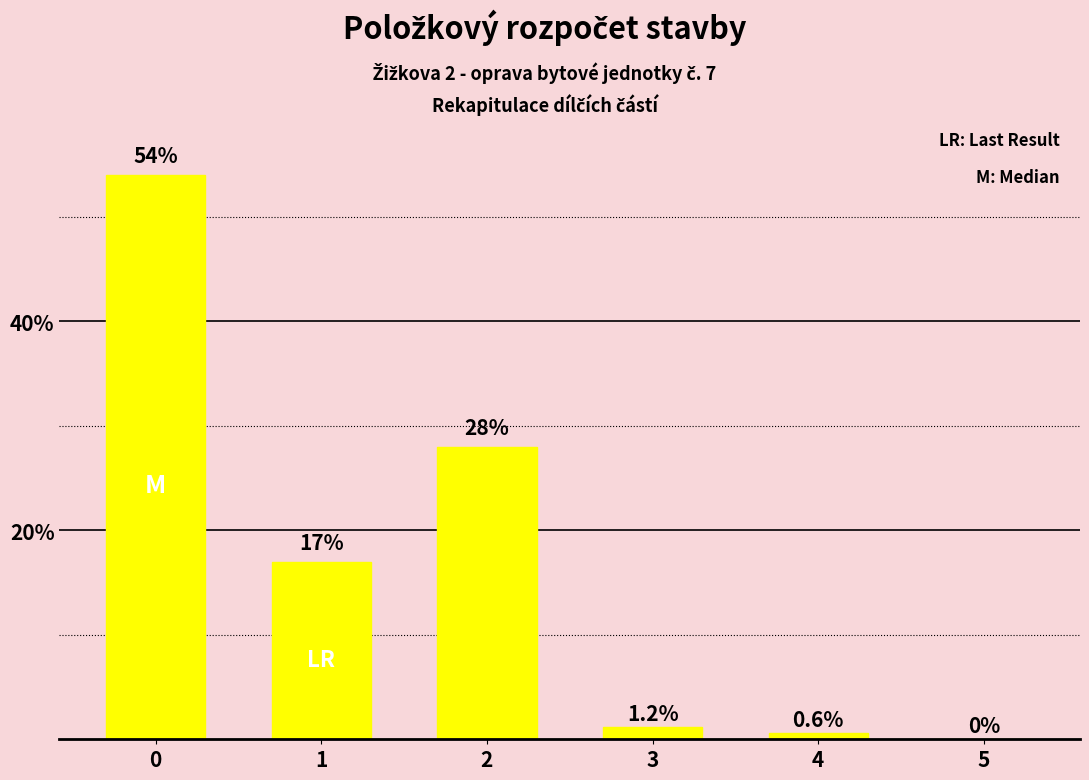

The chart shows a value of 40.0 at 2. True or false?

False